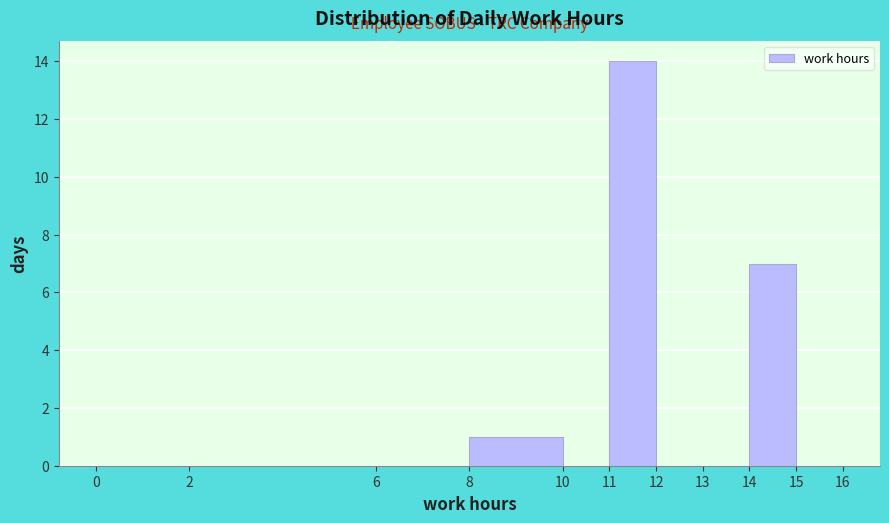

Reading left to right, transcribe this chart: for each bar, give the range it covers on the x-axis and its height. The values are not printed on the chart, so give them approximately, as read against the axis.

0 to 2: 0
2 to 6: 0
6 to 8: 0
8 to 10: 1
10 to 11: 0
11 to 12: 14
12 to 13: 0
13 to 14: 0
14 to 15: 7
15 to 16: 0